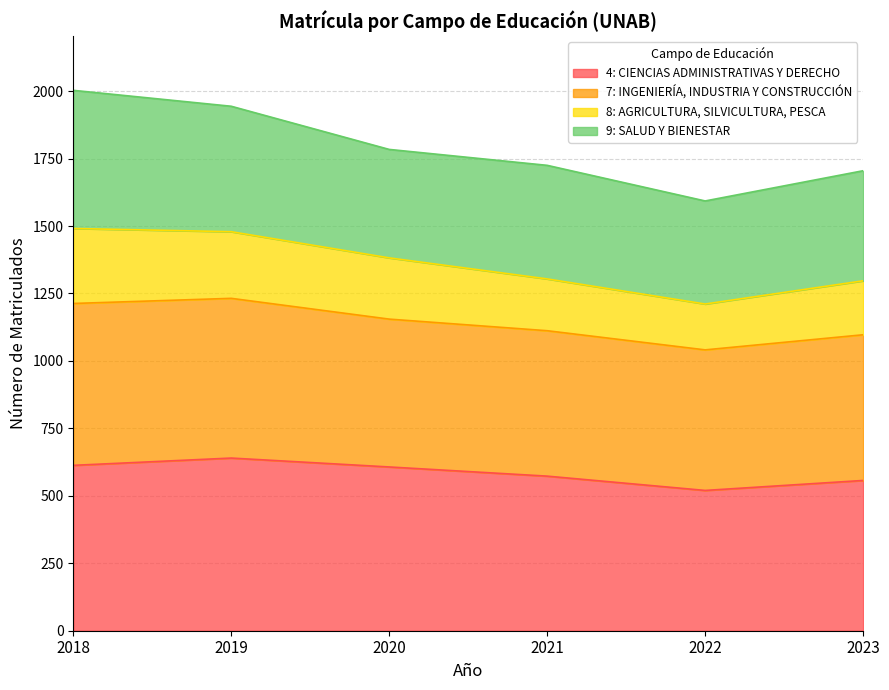

What is the lowest value of the 4: CIENCIAS ADMINISTRATIVAS Y DERECHO series?

520